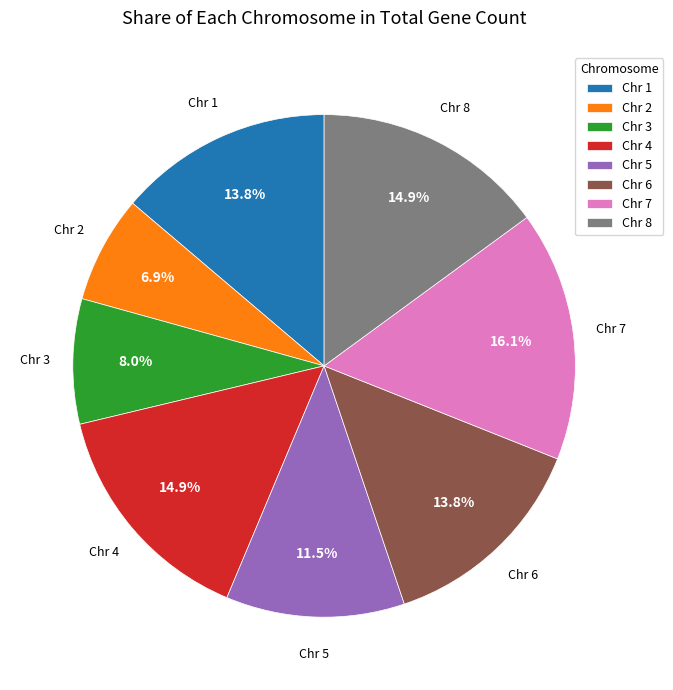

Does any single category account for the majority?

No